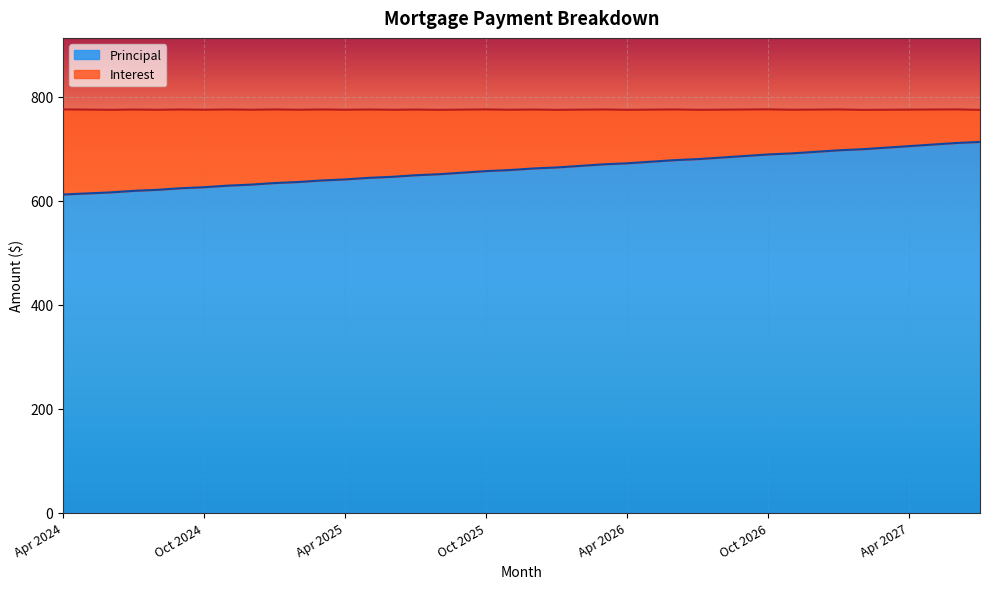

List the labels in order of value, largest first.

Jul 2027, Jun 2027, May 2027, Apr 2027, Mar 2027, Feb 2027, Jan 2027, Dec 2026, Nov 2026, Oct 2026, Sep 2026, Aug 2026, Jul 2026, Jun 2026, May 2026, Apr 2026, Mar 2026, Feb 2026, Jan 2026, Dec 2025, Nov 2025, Oct 2025, Sep 2025, Aug 2025, Jul 2025, Jun 2025, May 2025, Apr 2025, Mar 2025, Feb 2025, Jan 2025, Dec 2024, Nov 2024, Oct 2024, Sep 2024, Aug 2024, Jul 2024, Jun 2024, May 2024, Apr 2024